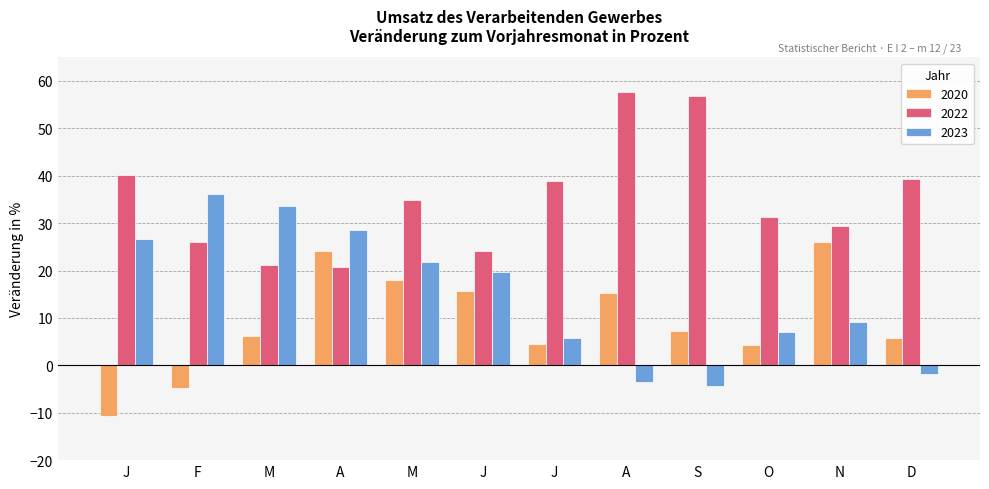

Between J and M, which is larger?

M